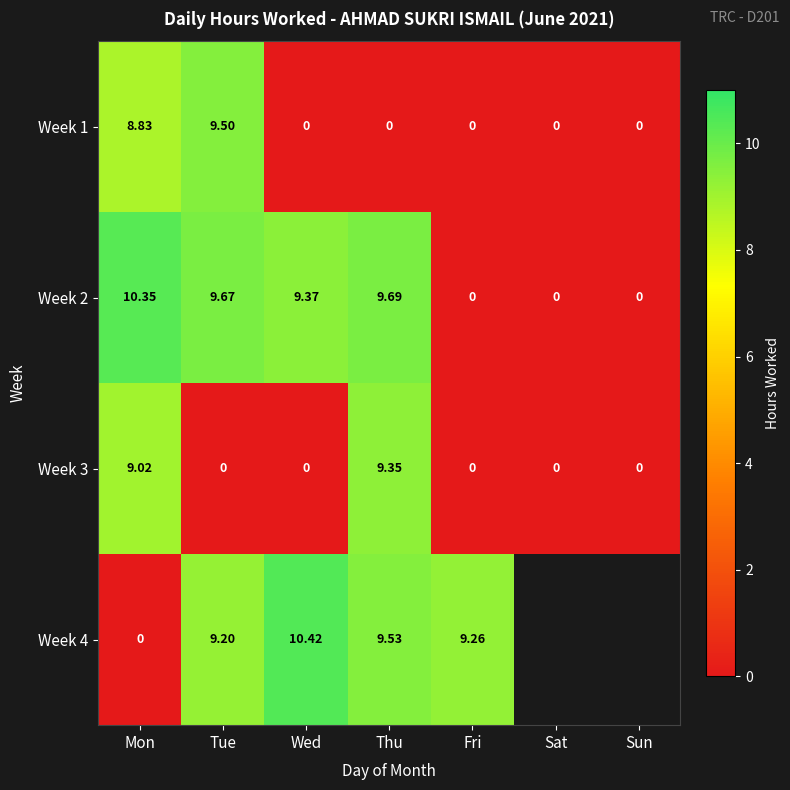

Is the value of Week 1 at Sat greater than the value of Week 3 at Thu?

No